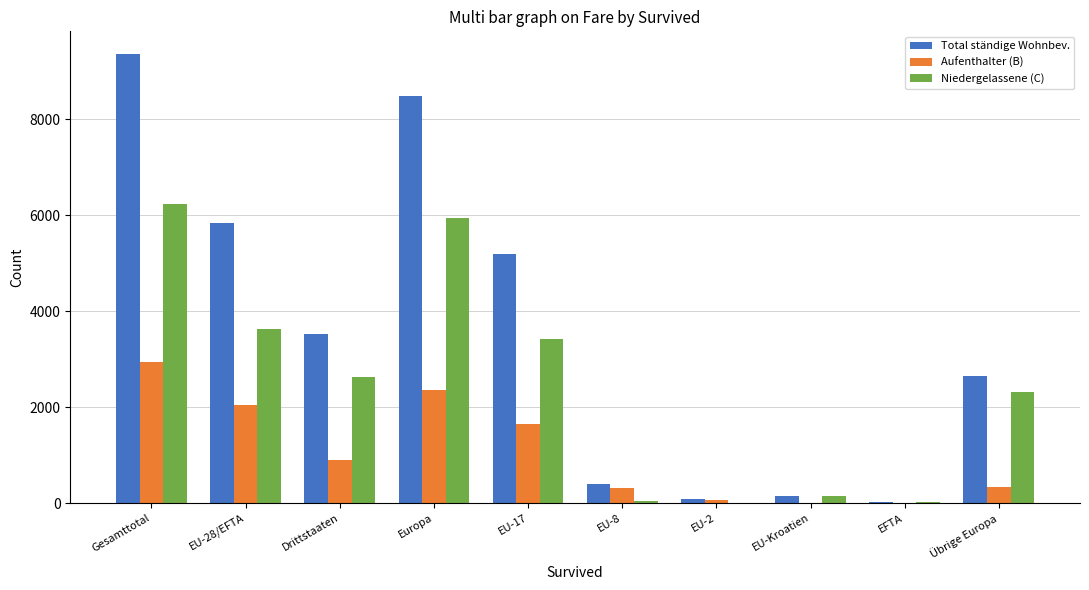

Where is Aufenthalter (B) nearest to the value 1468?

EU-17